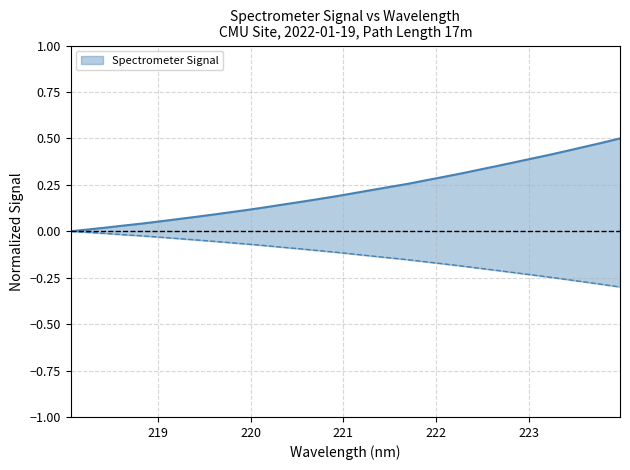

What is the change in value from 219.0156 to 220.1623?

+0.1